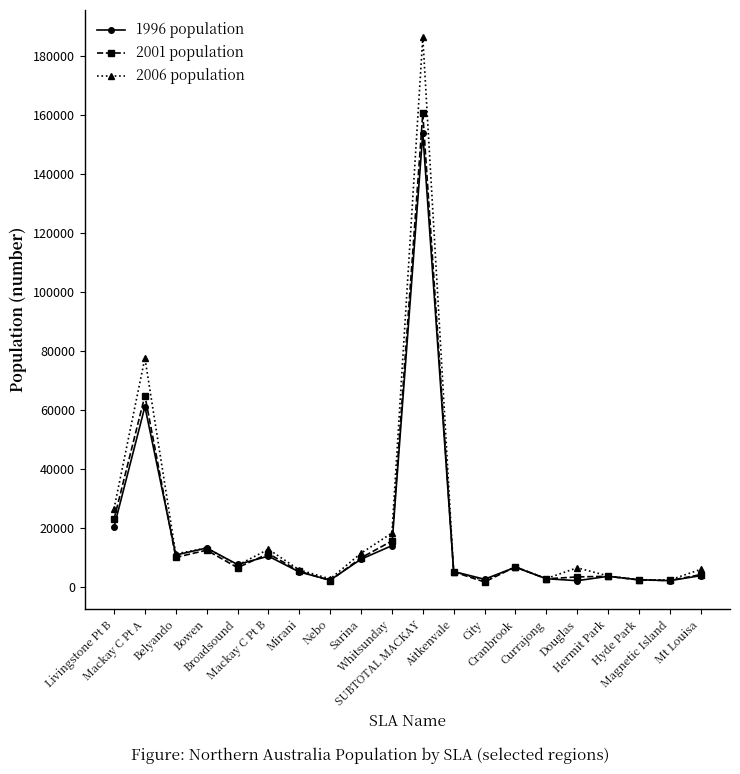

What is the sum of the 1996 population values at Broadsound and Mackay C Pt A?

68630